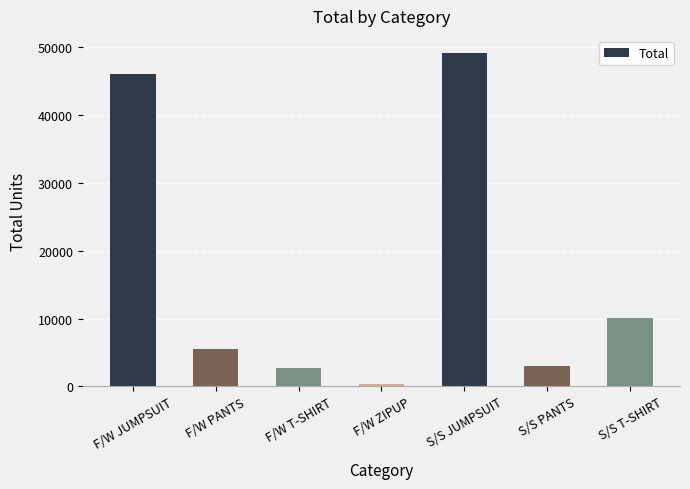

Count the number of data series in this chart.

1